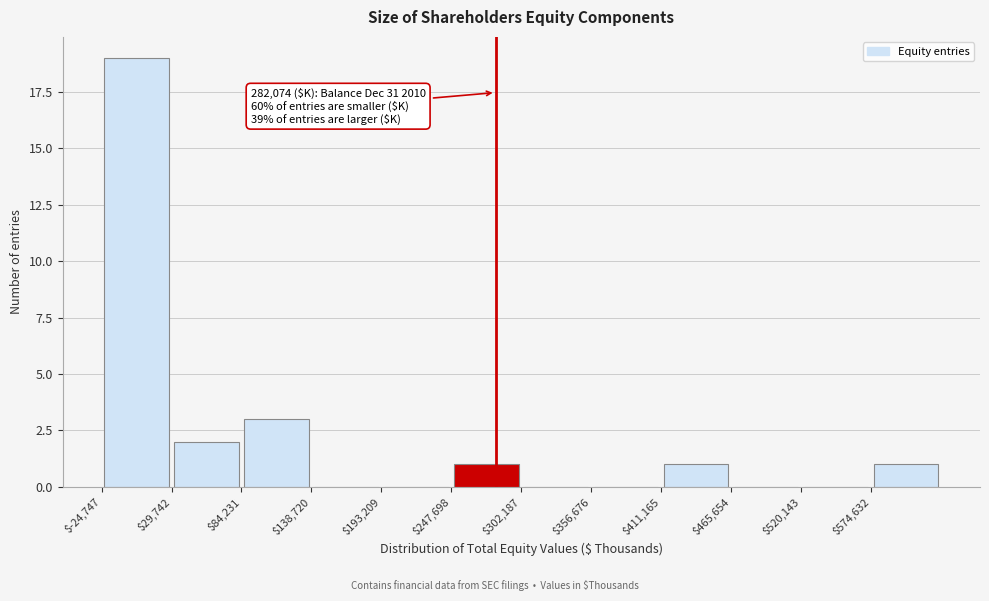

Which range on the x-axis has the tallest bar?

-20000 to 30000